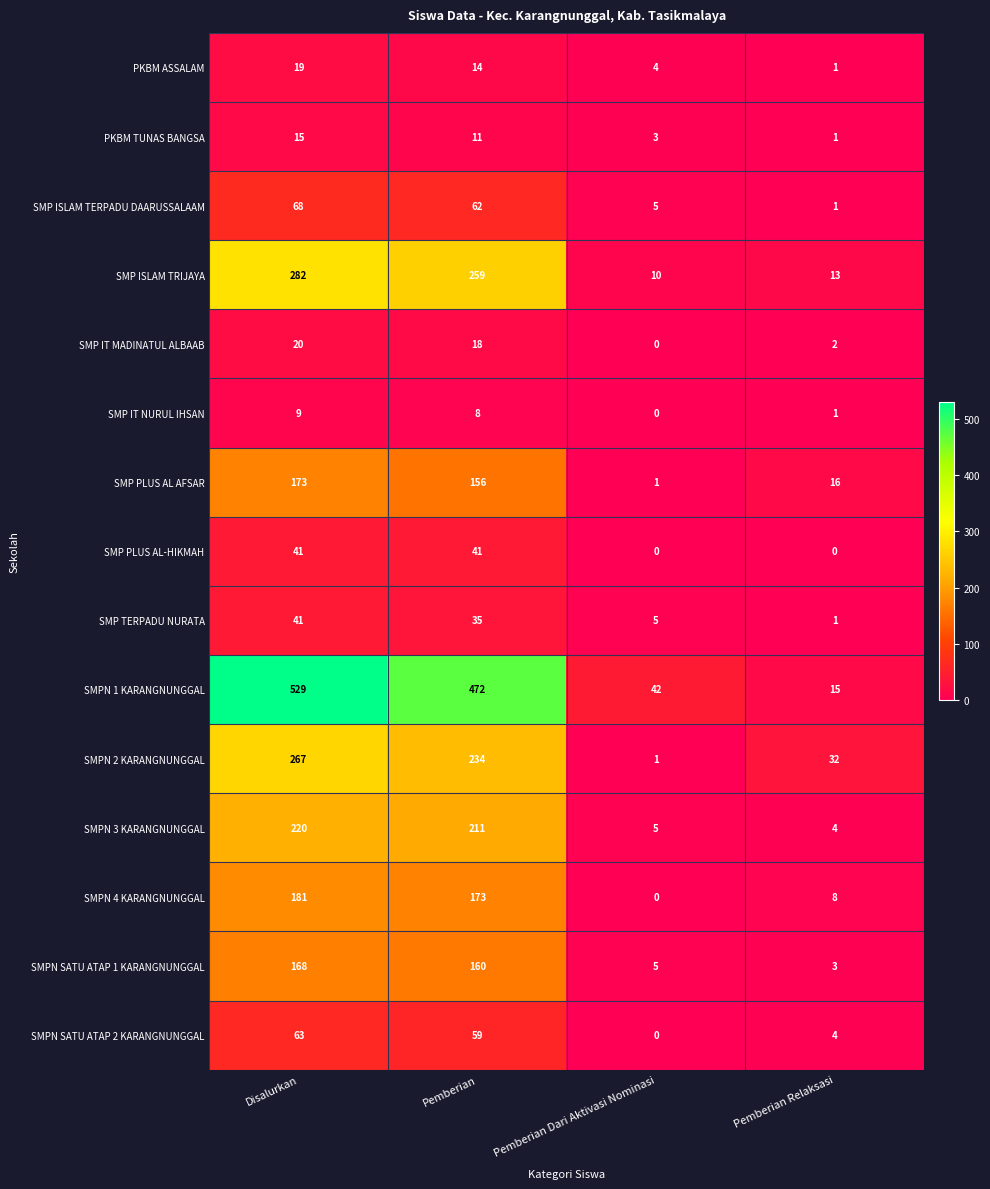

Count the number of data series in this chart.

15